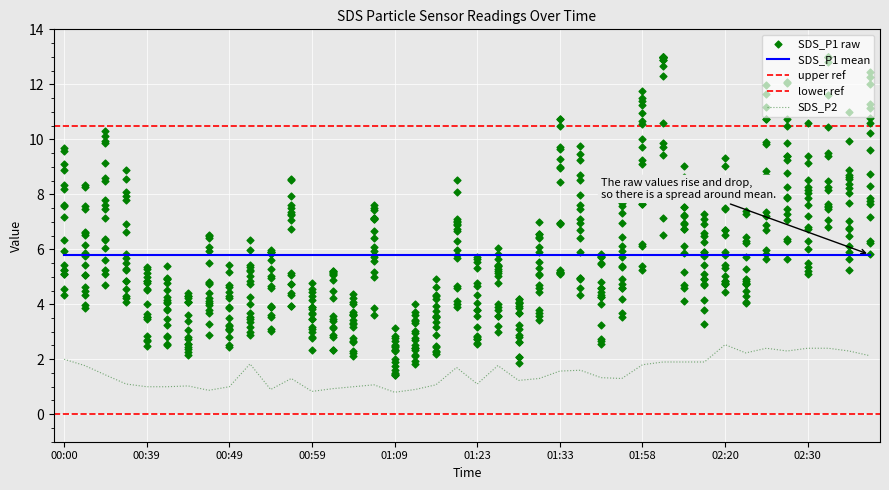

Which series contains the lowest Y value?

SDS_P2